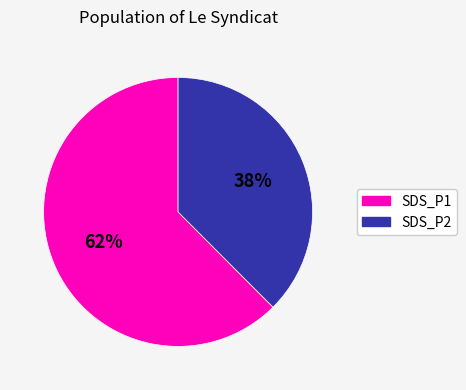

True or false: SDS_P2 accounts for 38% of the total.

True